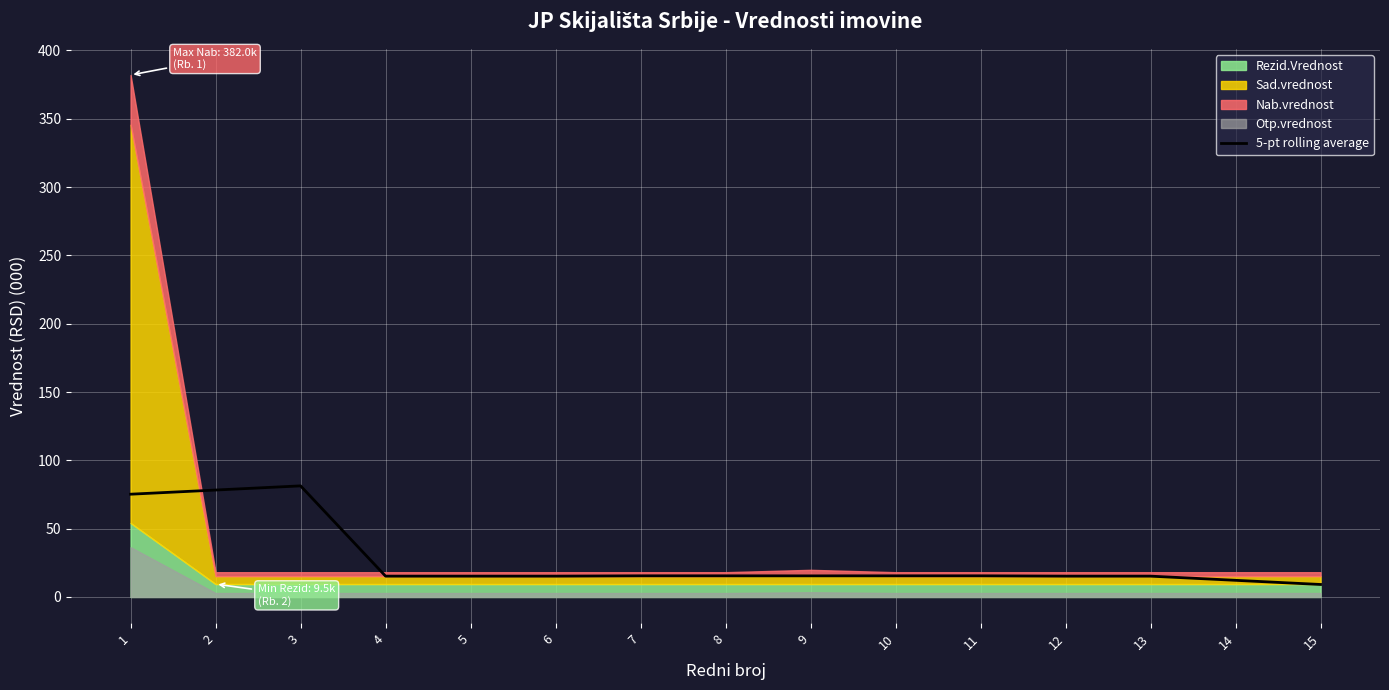

What is the value of the 2nd point from the left?

78.3